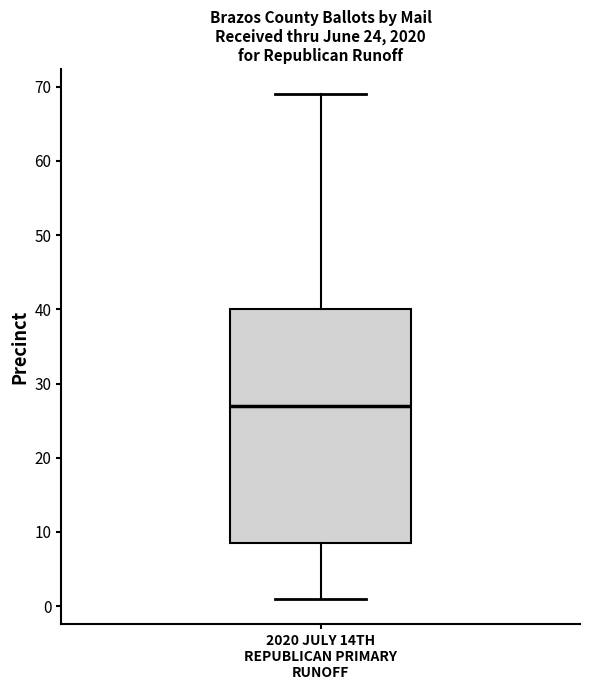

Read this box plot against the y-axis: the position of the median line, the range covered by the box, and the ends of both whiskers. The values are not printed on the chart, so give them approximately, as read against the axis.

median 27, box 9 to 40, whiskers 1 to 69